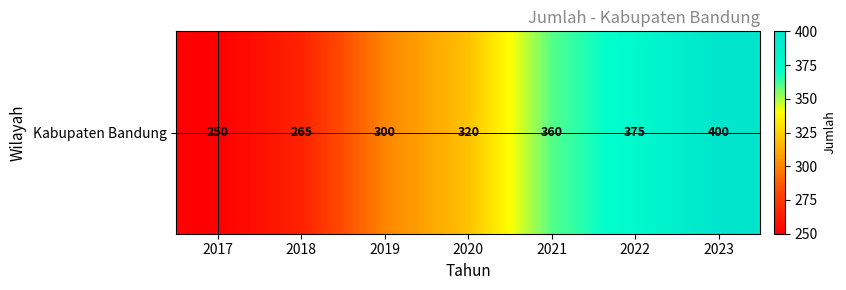

Read the value at 2023.

400